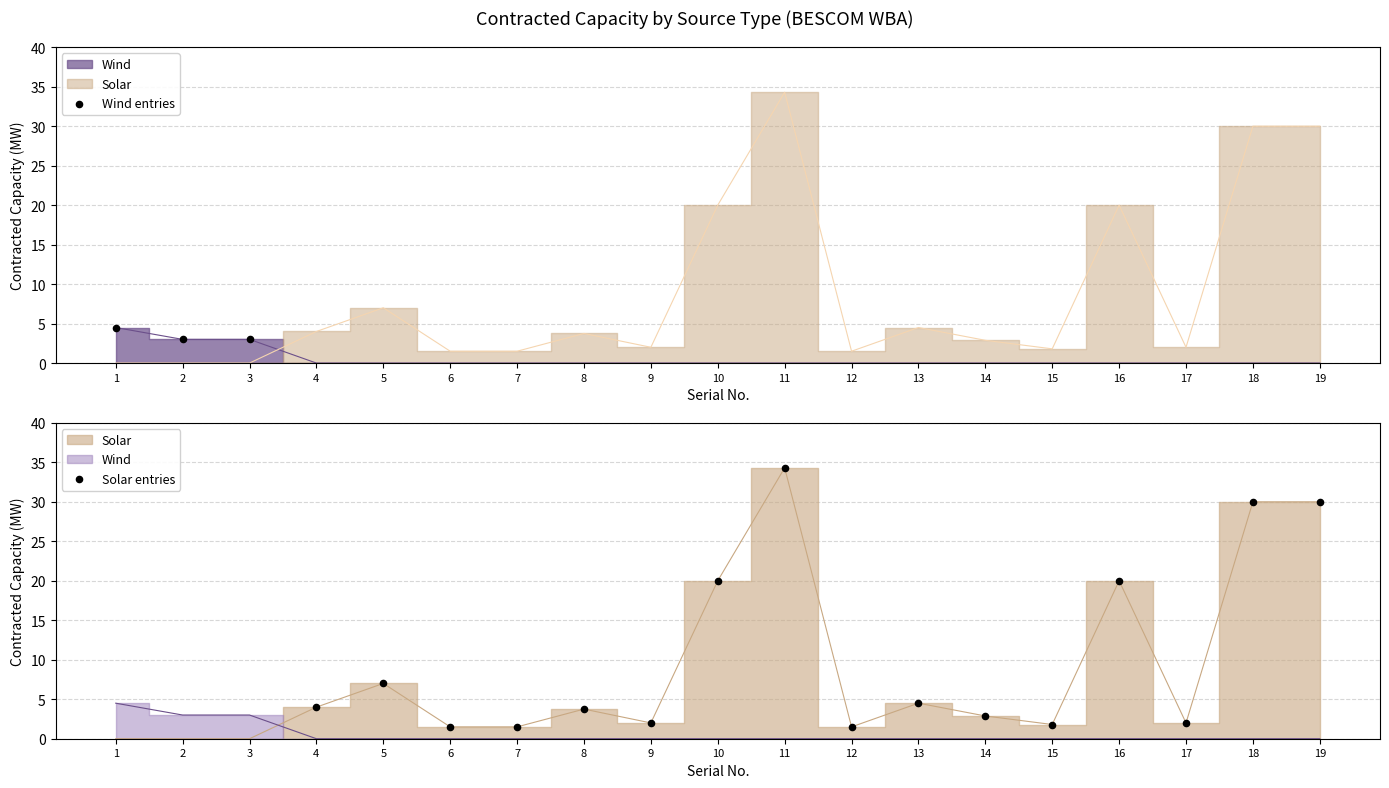

Which has a higher value, 3 or 2?

3